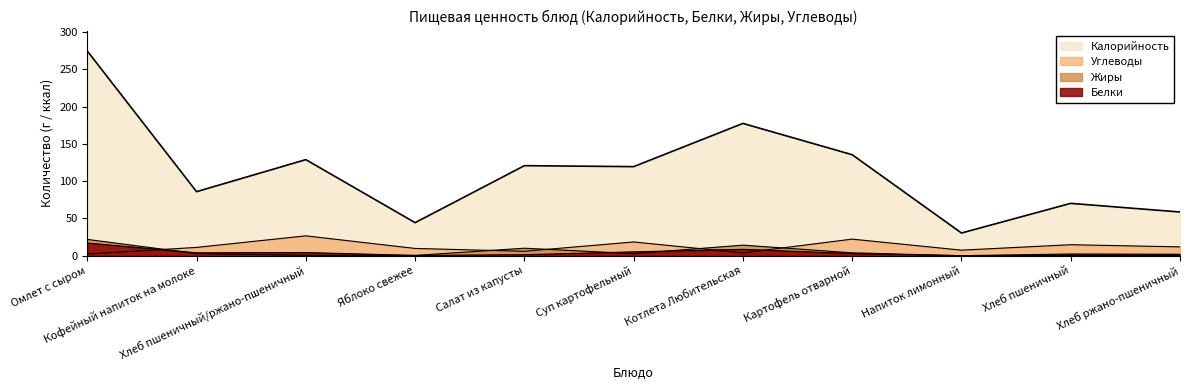

Reading left to right, extract all data points from this chart.

Калорийность: Омлет с сыром=274.8	Кофейный напиток на молоке=86.0	Хлеб пшеничный/ржано-пшеничный=129.0	Яблоко свежее=44.4	Салат из капусты=120.9	Суп картофельный=119.6	Котлета Любительская=177.6	Картофель отварной=135.6	Напиток лимонный=30.5	Хлеб пшеничный=70.3	Хлеб ржано-пшеничный=58.7
Белки: Омлет с сыром=17.1	Кофейный напиток на молоке=3.9	Хлеб пшеничный/ржано-пшеничный=4.3	Яблоко свежее=0.4	Салат из капусты=1.4	Суп картофельный=5.2	Котлета Любительская=8.6	Картофель отварной=2.9	Напиток лимонный=0.1	Хлеб пшеничный=2.3	Хлеб ржано-пшеничный=2.0
Жиры: Омлет с сыром=21.9	Кофейный напиток на молоке=2.9	Хлеб пшеничный/ржано-пшеничный=0.6	Яблоко свежее=0.4	Салат из капусты=10.1	Суп картофельный=2.8	Котлета Любительская=14.2	Картофель отварной=3.9	Напиток лимонный=0.0	Хлеб пшеничный=0.2	Хлеб ржано-пшеничный=0.4
Углеводы: Омлет с сыром=2.3	Кофейный напиток на молоке=11.2	Хлеб пшеничный/ржано-пшеничный=26.7	Яблоко свежее=9.8	Салат из капусты=6.0	Суп картофельный=18.5	Котлета Любительская=3.8	Картофель отварной=22.3	Напиток лимонный=7.5	Хлеб пшеничный=14.8	Хлеб ржано-пшеничный=11.9